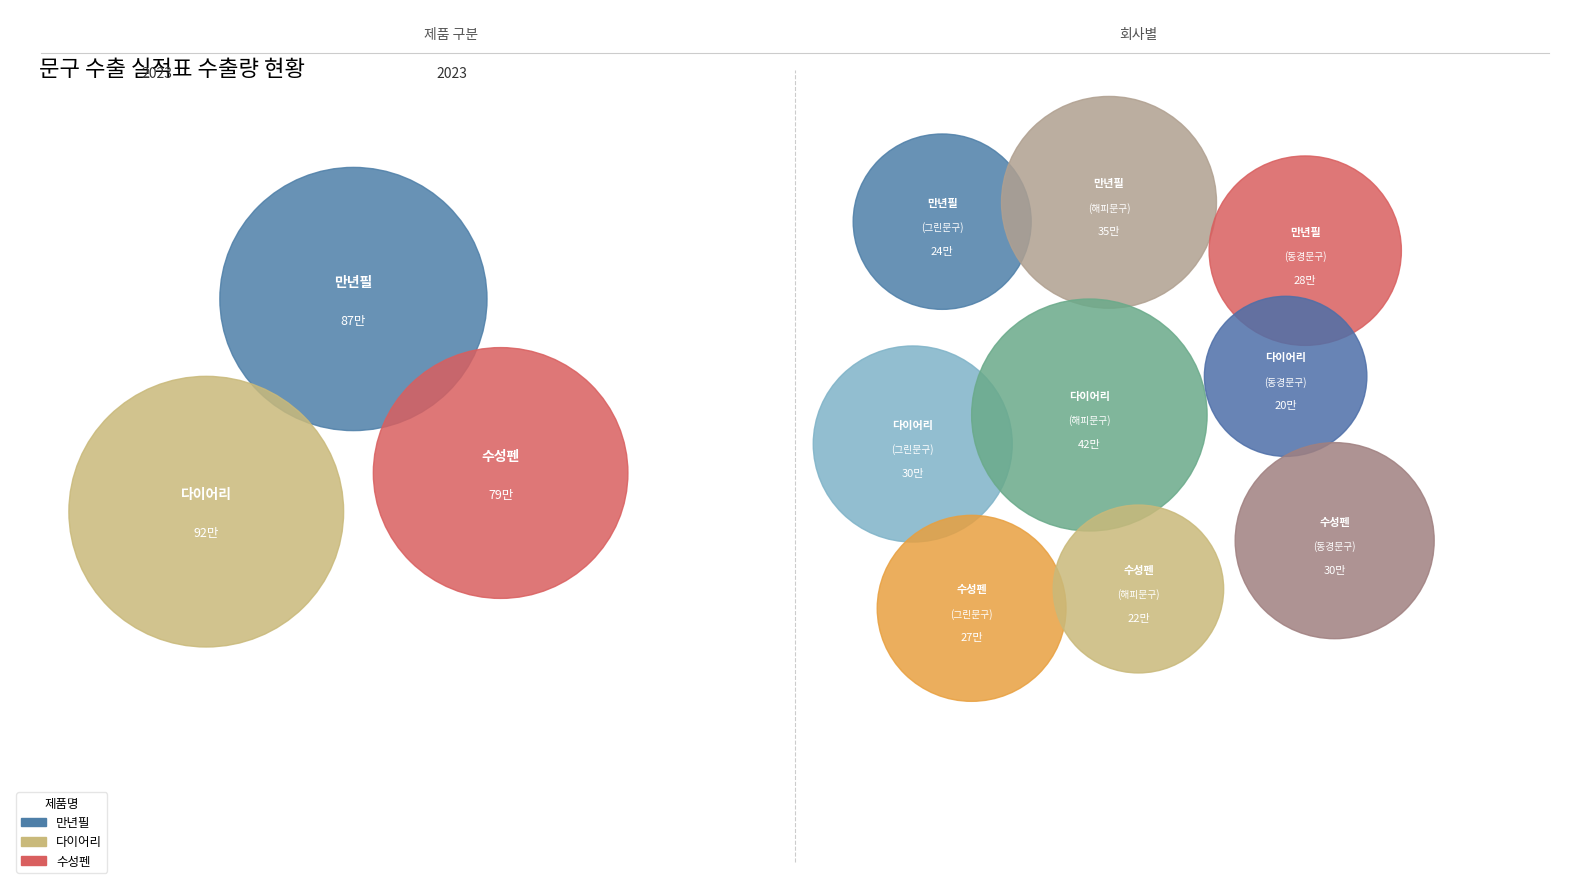

Which slice is the smallest?

동경문구